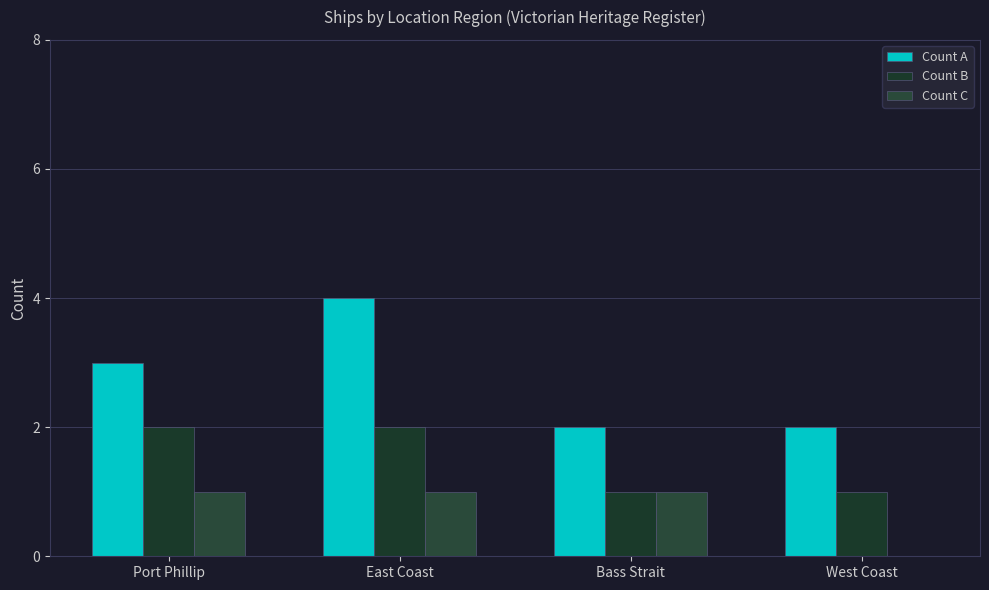

Count the Count A values in the range 2 to 4.

4